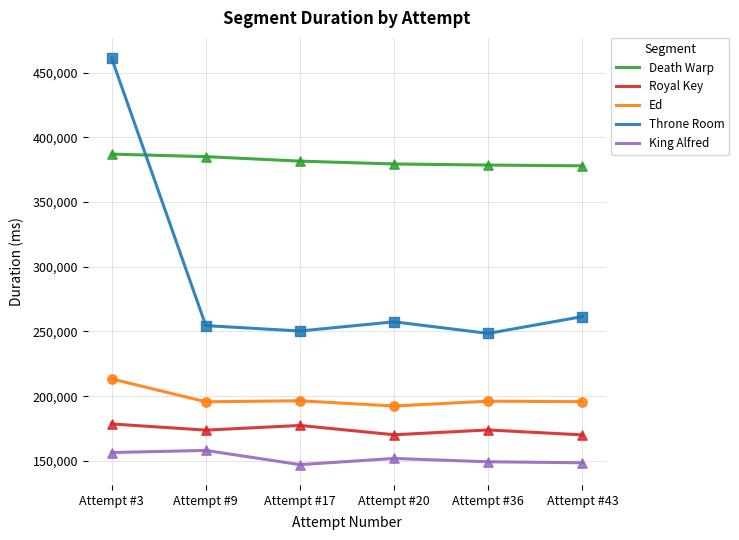

At which category is the sum across all series the highest?

Attempt #3